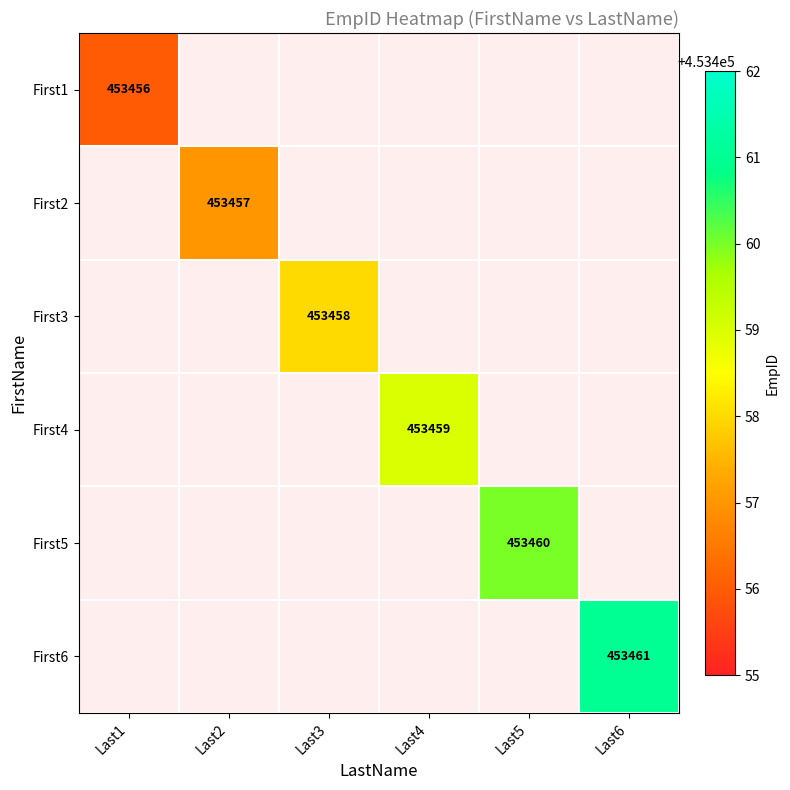

The value of First3 at Last3 is 453458. True or false?

True